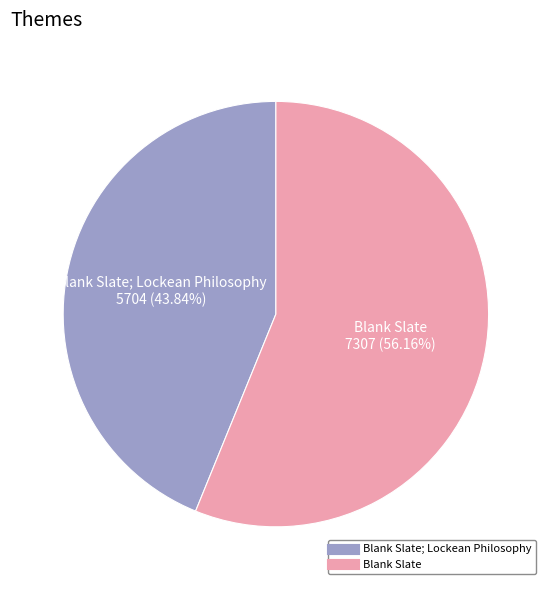

Is there a majority slice in this chart?

Yes